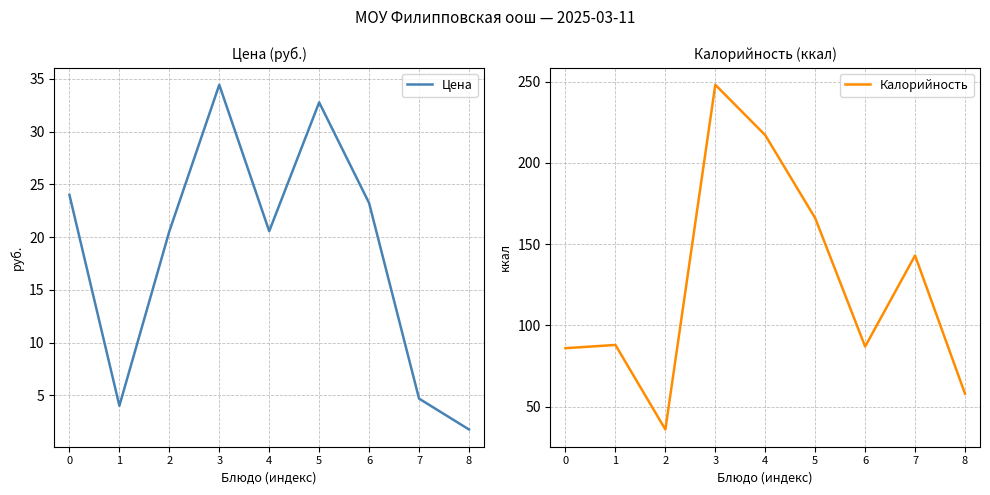

The Калорийность series shows 87.0 at 6. True or false?

True